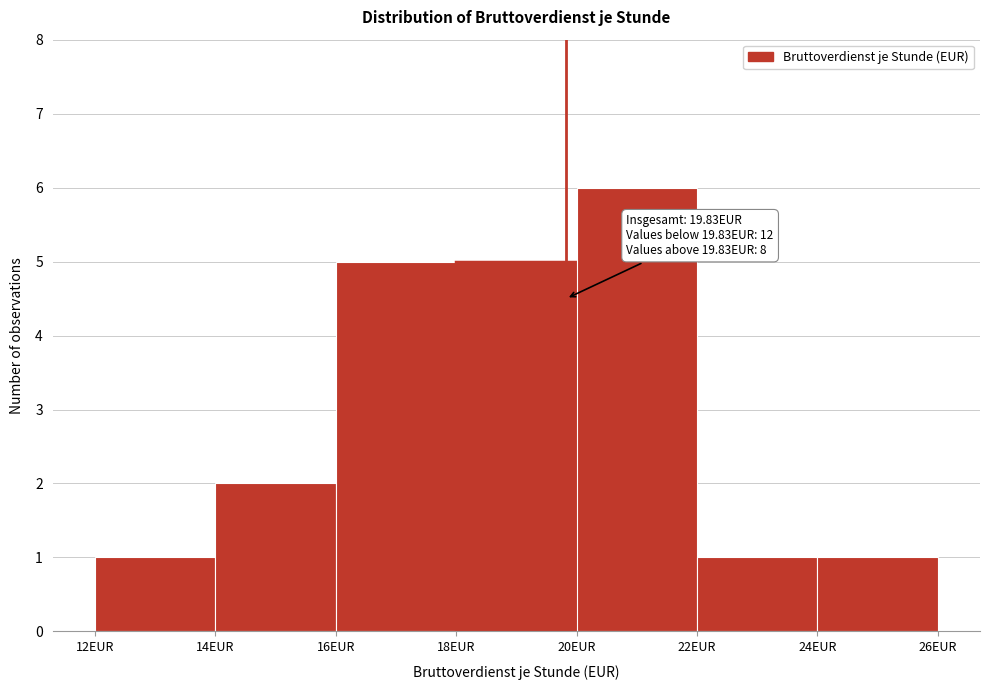

Which range on the x-axis has the tallest bar?

20 to 22